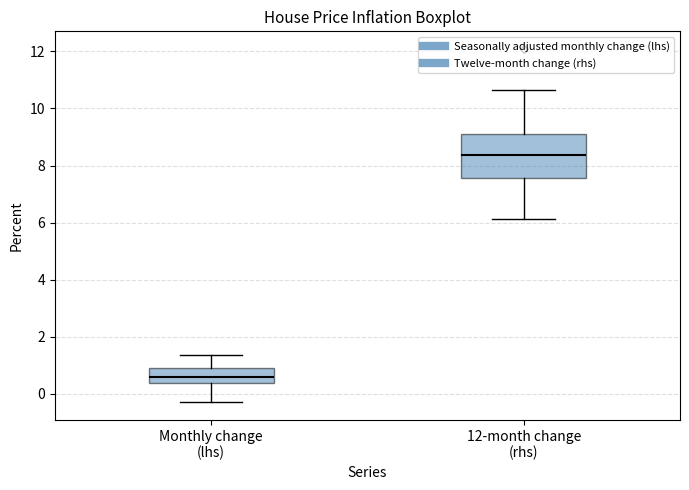

Where does the median line of the box for Monthly change (lhs) sit on the y-axis? The values are not printed on the chart, so give them approximately, as read against the axis.

0.6